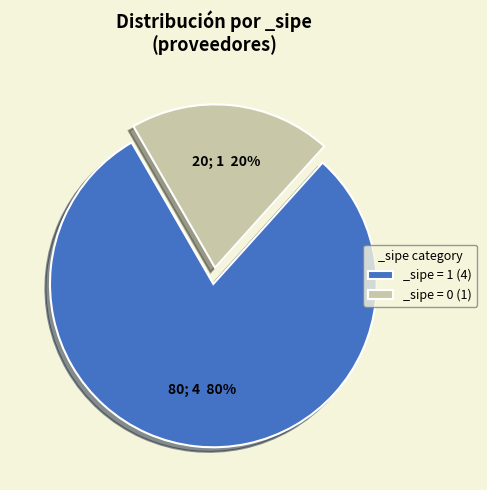

To the nearest percent, what is the difference between the largest and smallest slice percentages?

60%